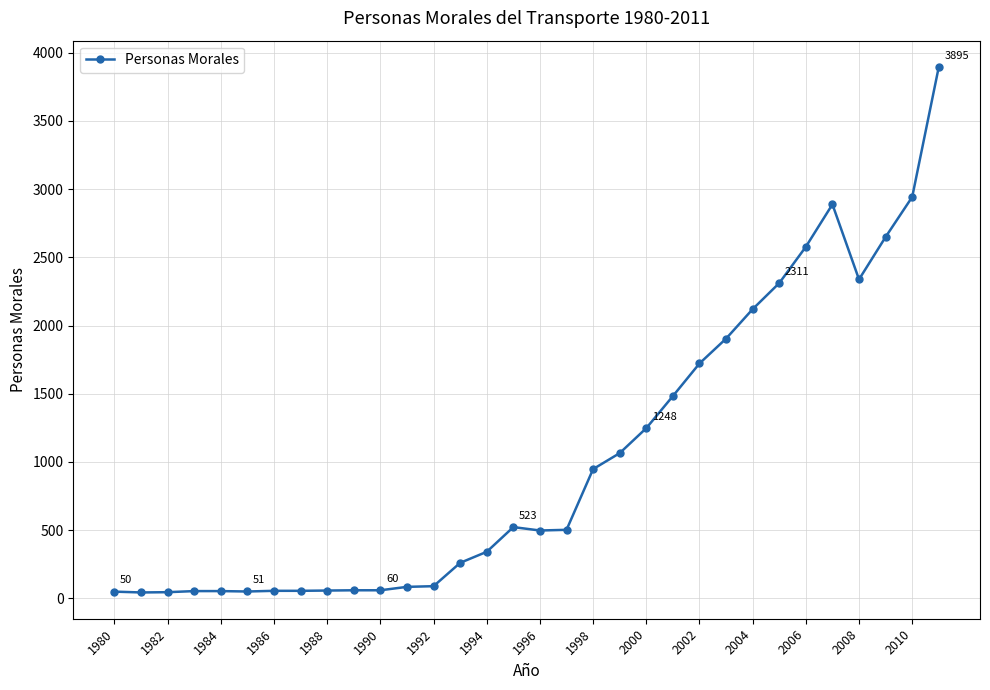

What is the greatest value displayed?

3895